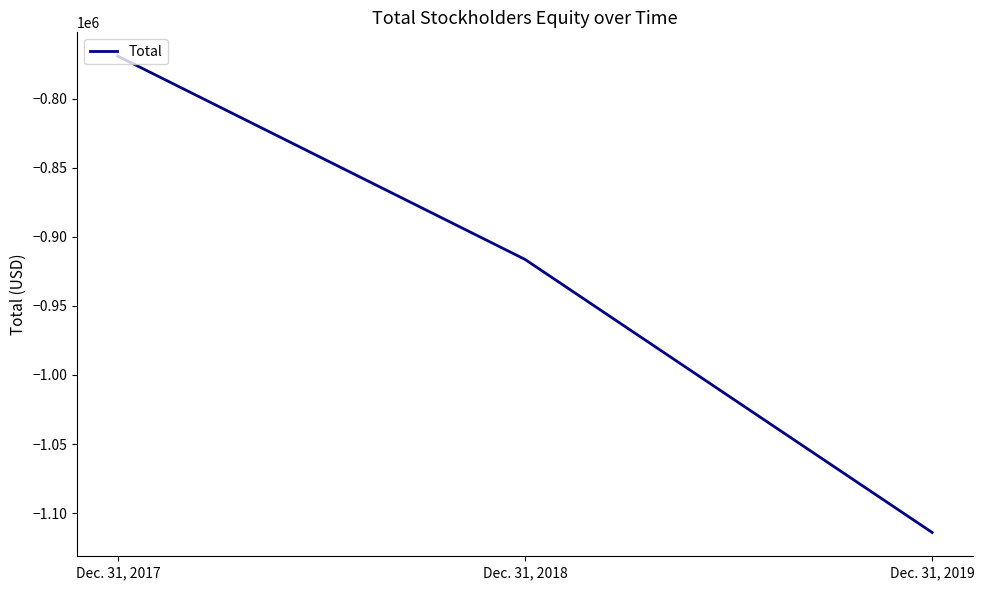

List the labels in order of value, largest first.

Dec. 31, 2017, Dec. 31, 2018, Dec. 31, 2019